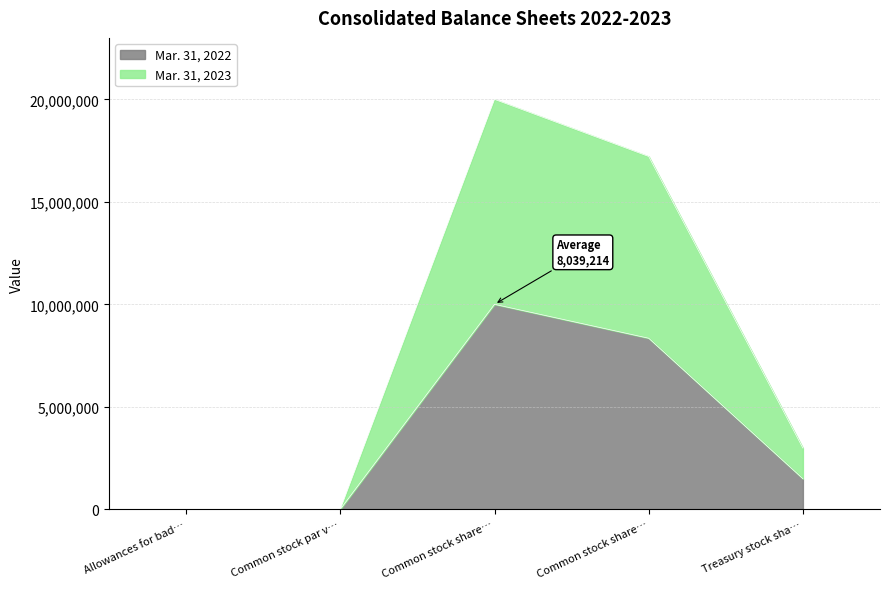

List the labels in order of Mar. 31, 2022 value, largest first.

Common stock share…, Common stock share…, Treasury stock sha…, Allowances for bad…, Common stock par v…